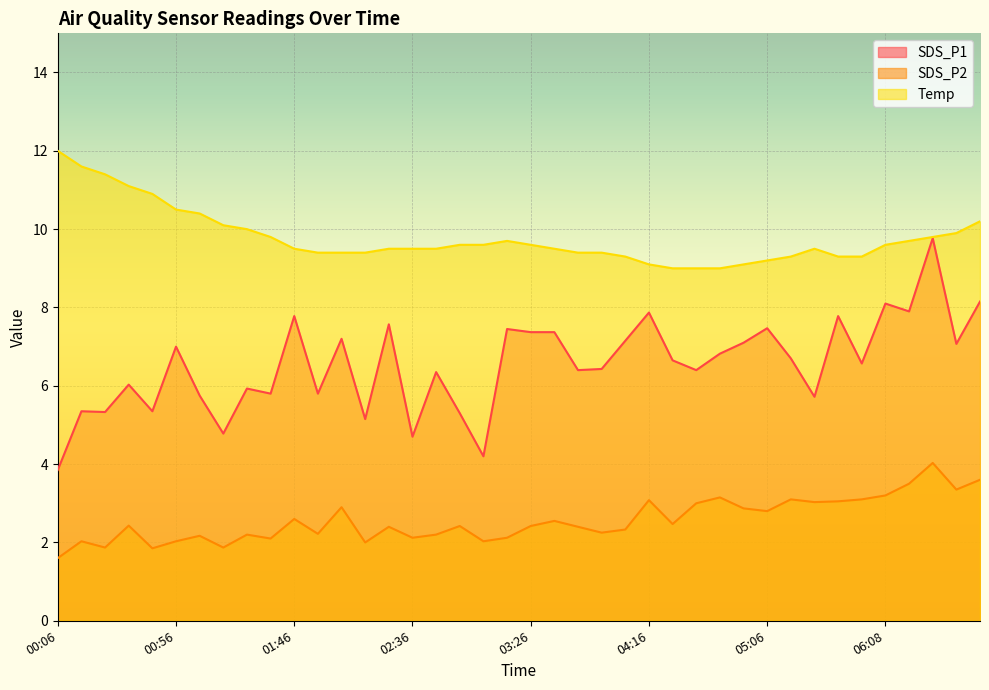

How many interior local valleys does the SDS_P1 series have?

14